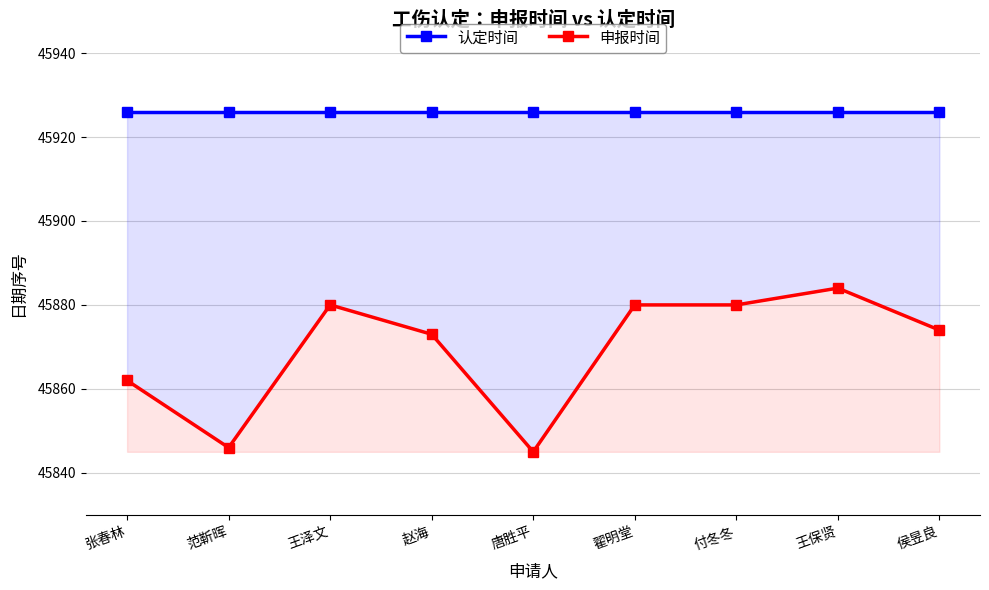

Read the 认定时间 value at 赵海.

45926